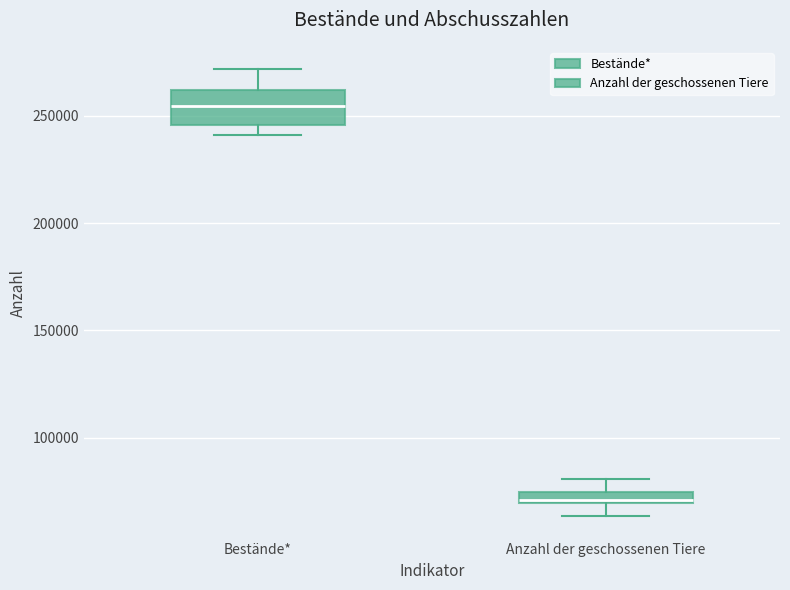

Which box has the lowest median line?

Anzahl der geschossenen Tiere